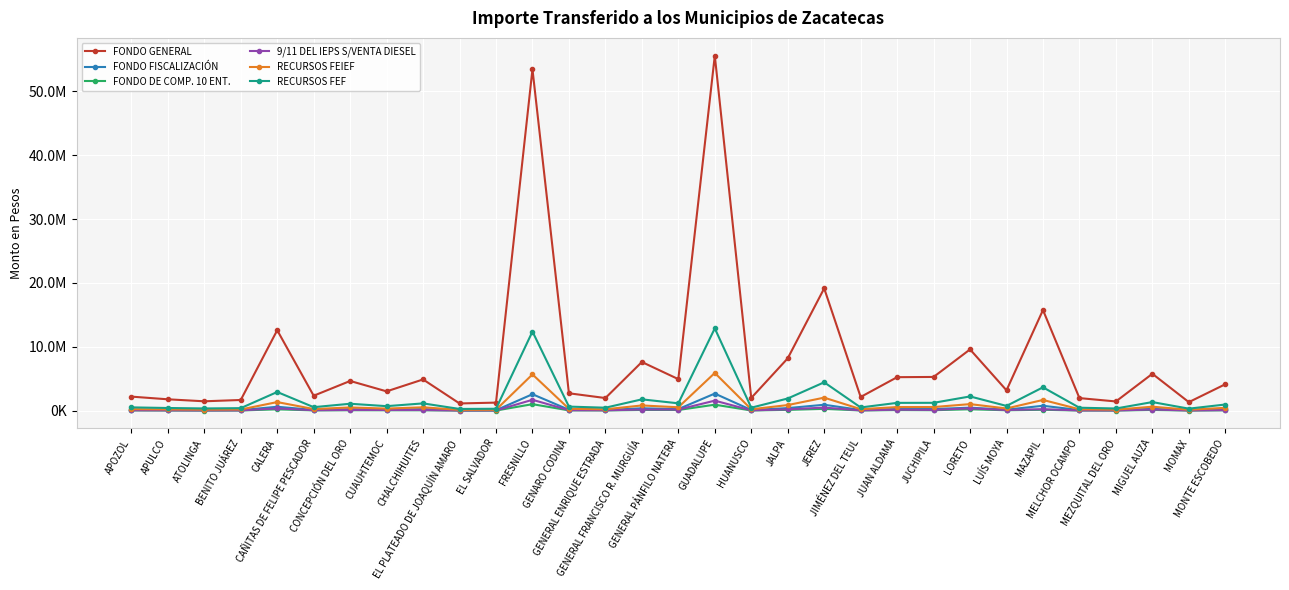

Where does the RECURSOS FEF series first go above 735760?

CALERA